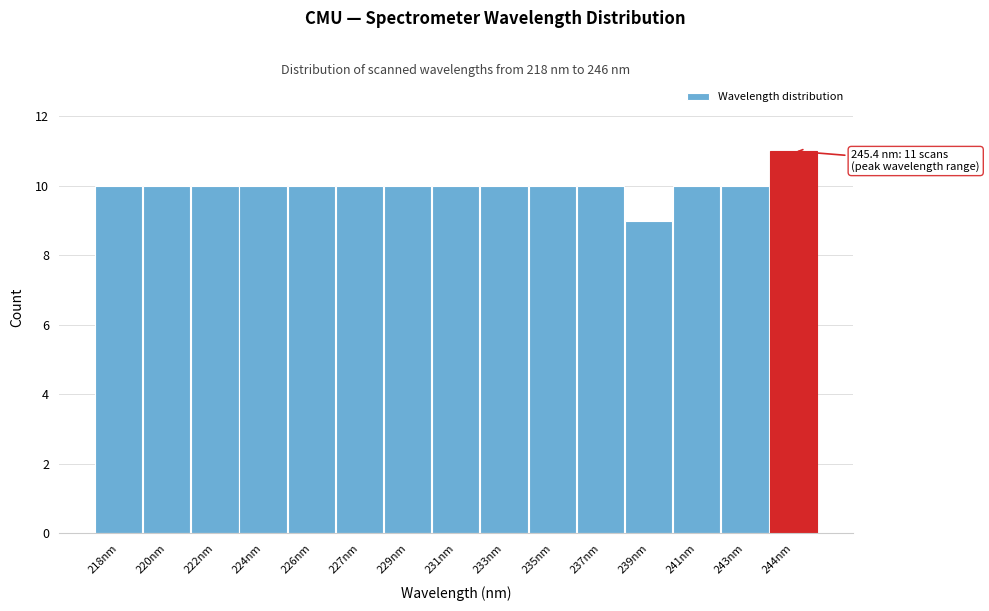

Reading right to left, extract all data points from this chart.

244nm=11	243nm=10	241nm=10	239nm=9	237nm=10	235nm=10	233nm=10	231nm=10	229nm=10	227nm=10	226nm=10	224nm=10	222nm=10	220nm=10	218nm=10